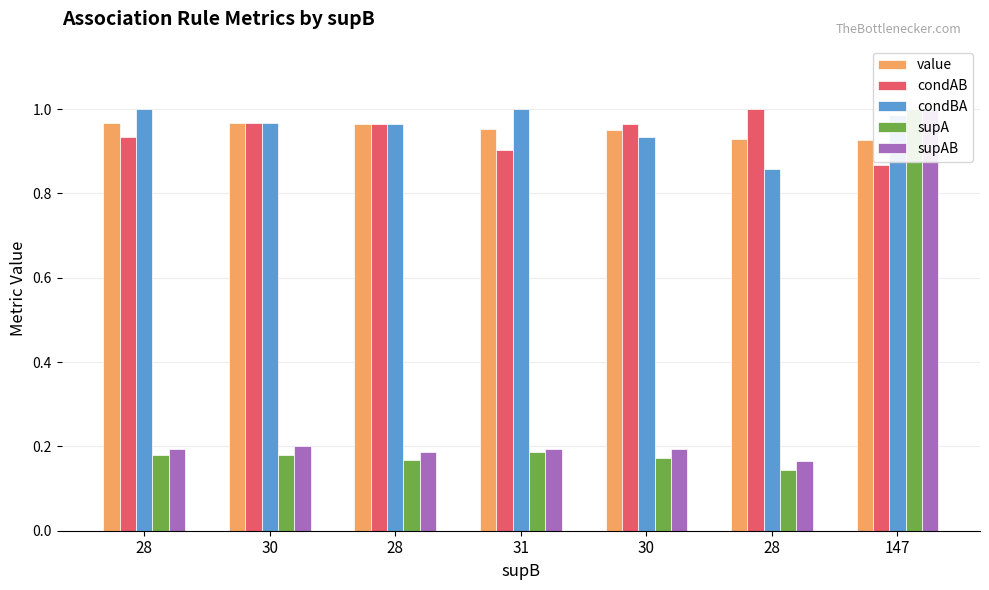

Is the value of condAB at 28 greater than the value of condBA at 30?

No